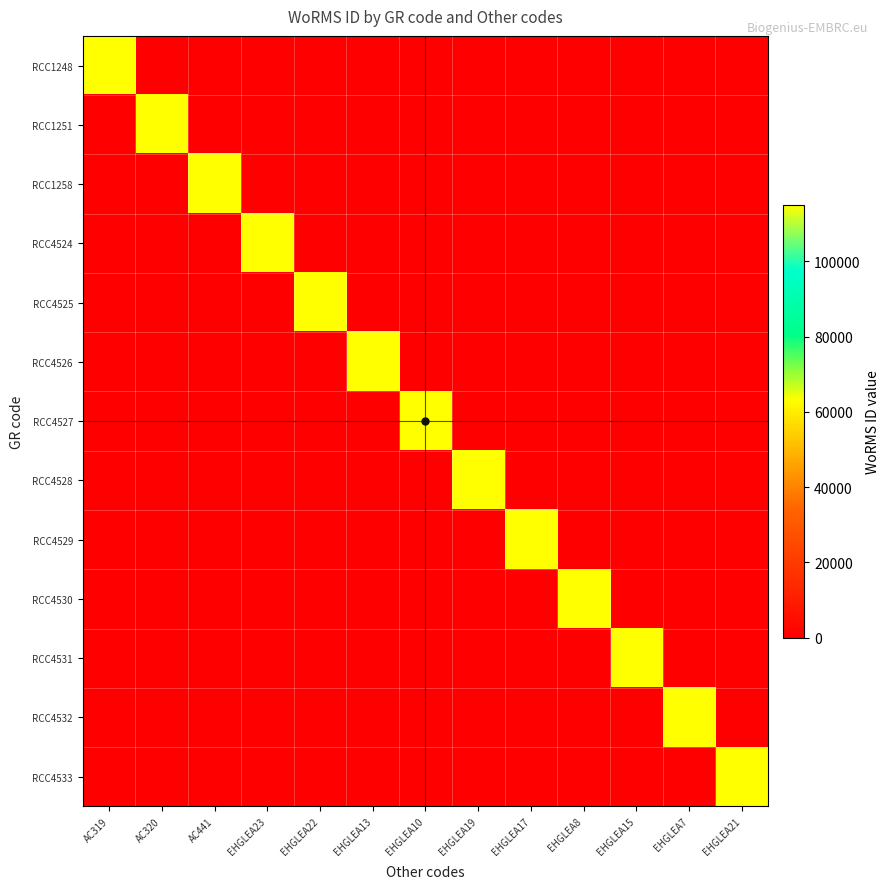

List the series in order of their peak value, lowest first.

RCC1248, RCC1251, RCC1258, RCC4524, RCC4525, RCC4526, RCC4527, RCC4528, RCC4529, RCC4530, RCC4531, RCC4532, RCC4533